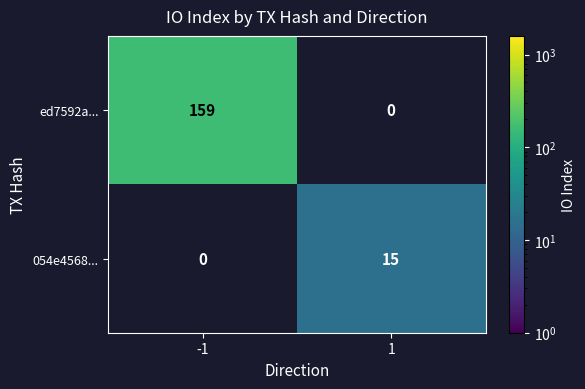

Which label corresponds to the largest value in the chart?

-1